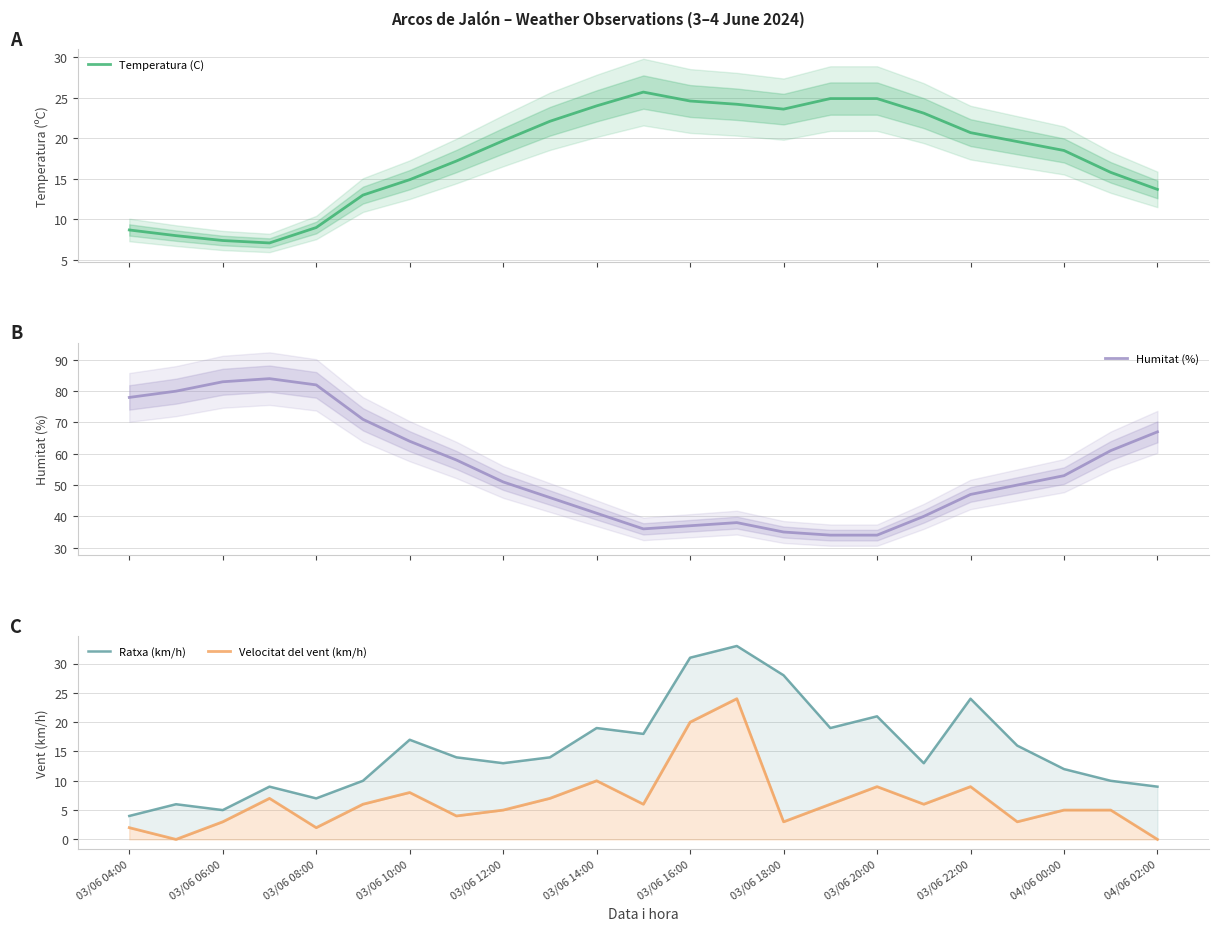

How many interior local valleys does the Humitat (%) series have?

1